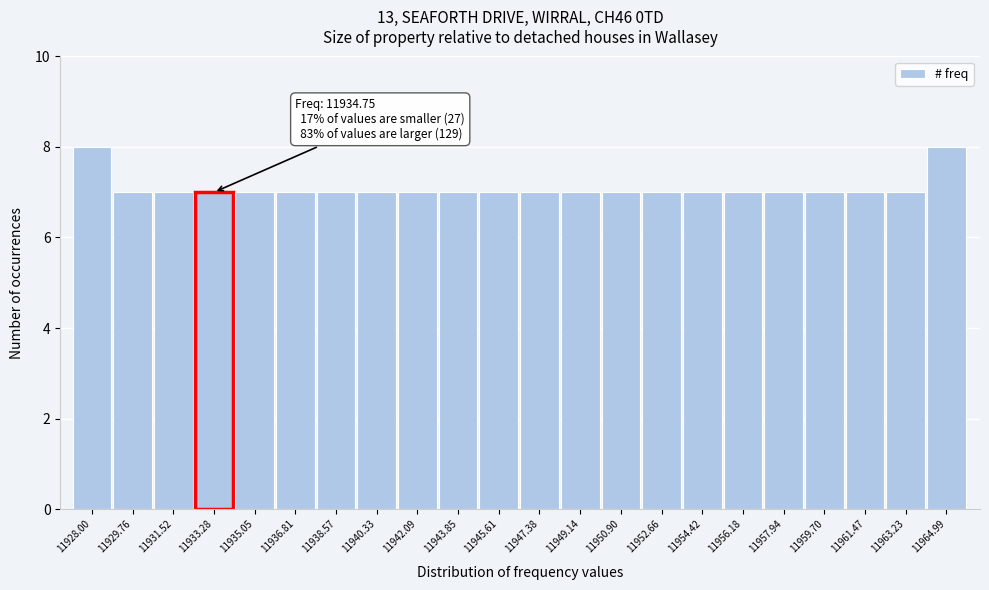

Reading left to right, what are all the values shown in this chart?

8	7	7	7	7	7	7	7	7	7	7	7	7	7	7	7	7	7	7	7	7	8